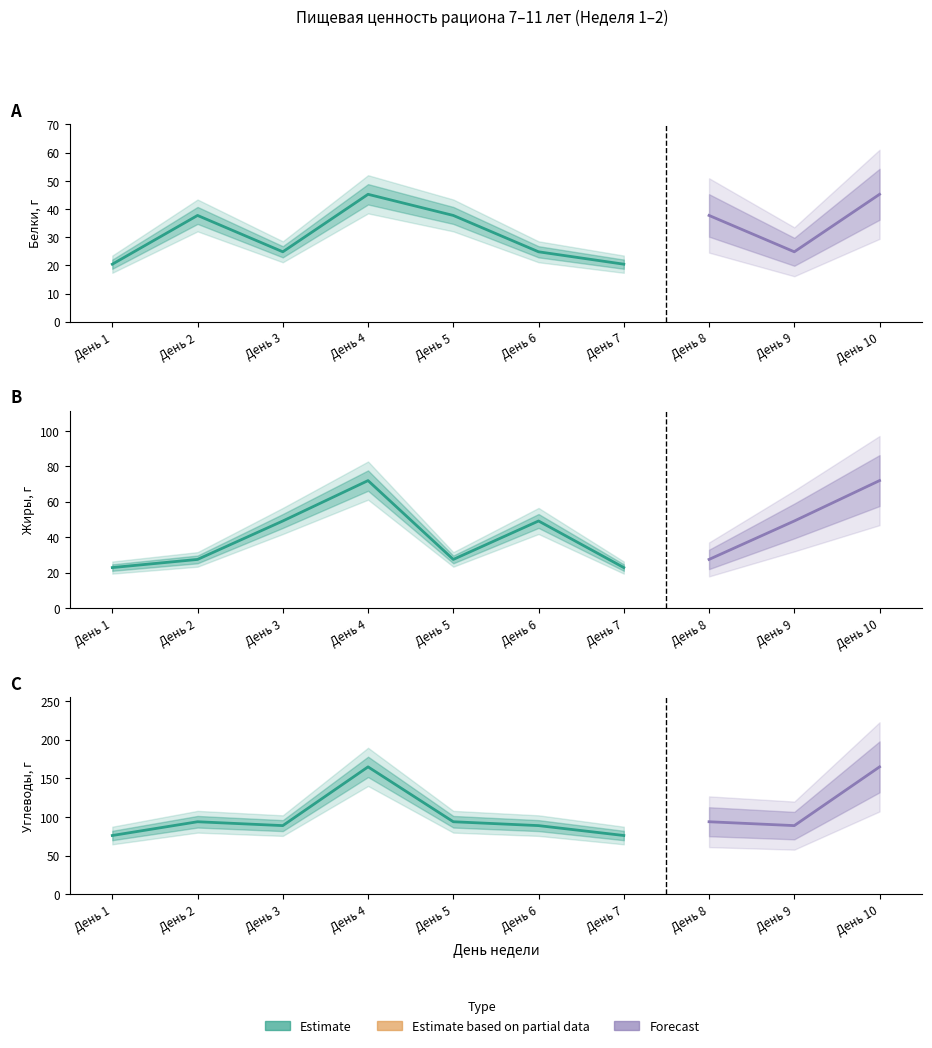

What is the average value of the Углеводы series?

102.9